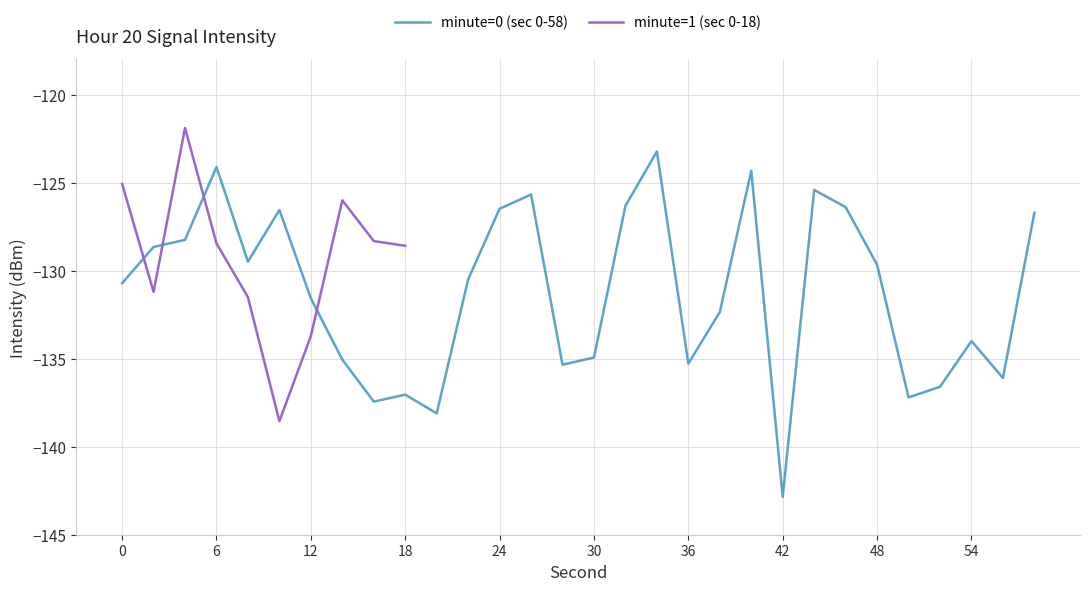

Is this an area chart (filled region under the line)?

No